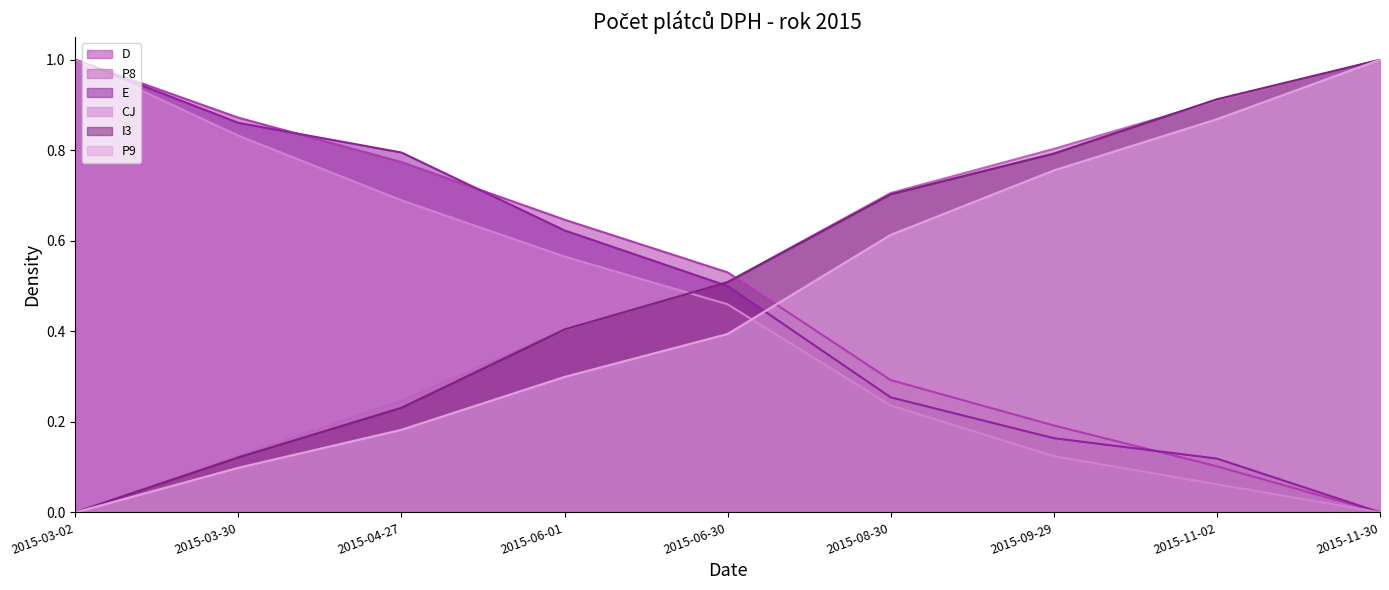

What is the maximum value shown in the chart?

1.0